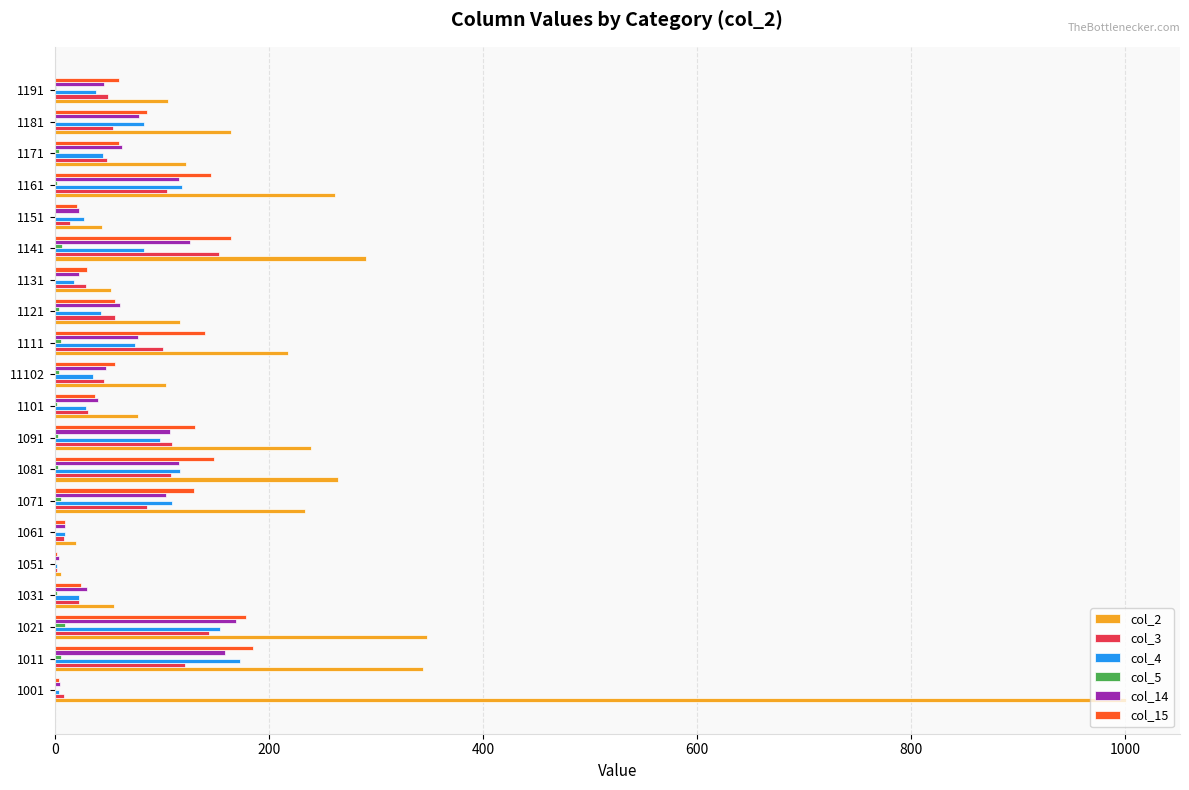

The col_4 series shows 75 at 1111. True or false?

True